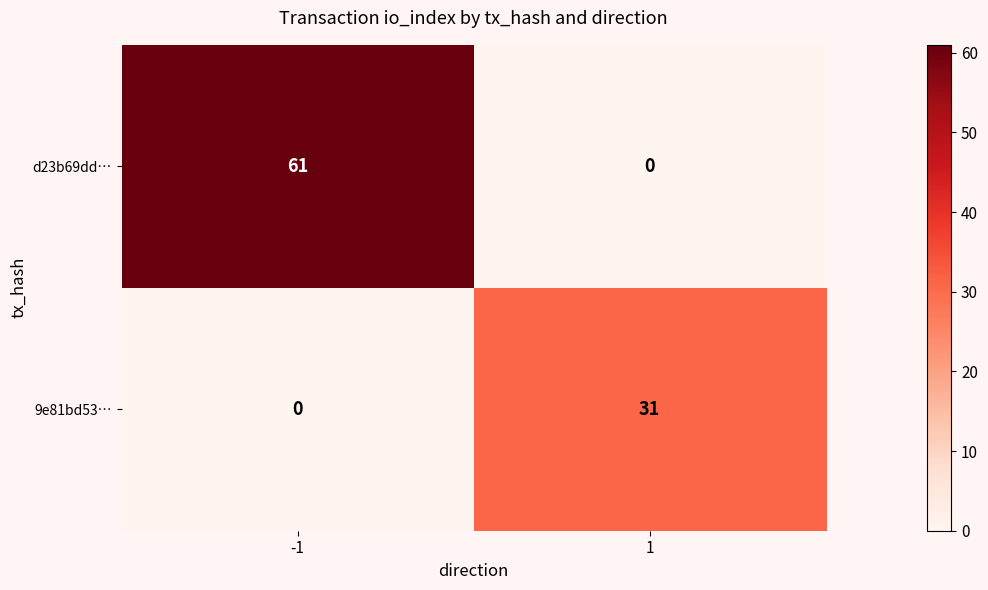

List the series in order of their peak value, highest first.

d23b69dd…, 9e81bd53…